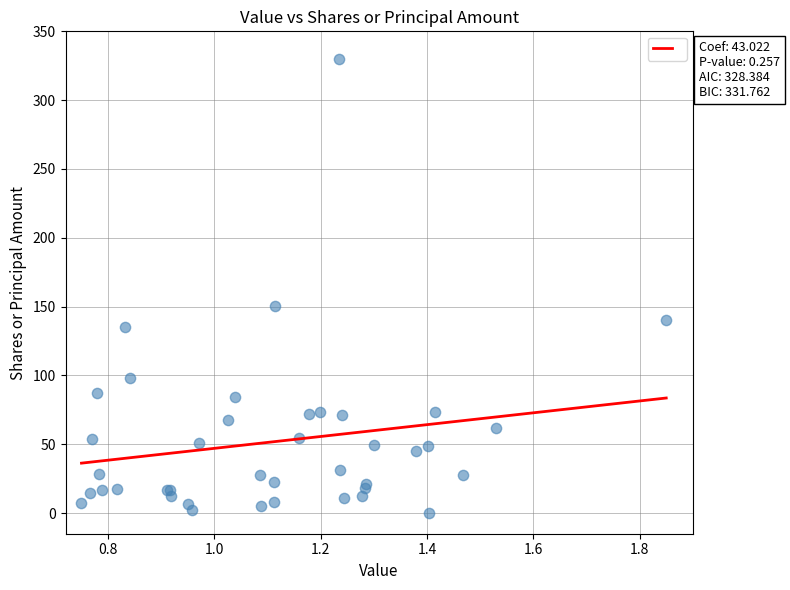

What Y value in the scatter plot is closest to 165?

150.1